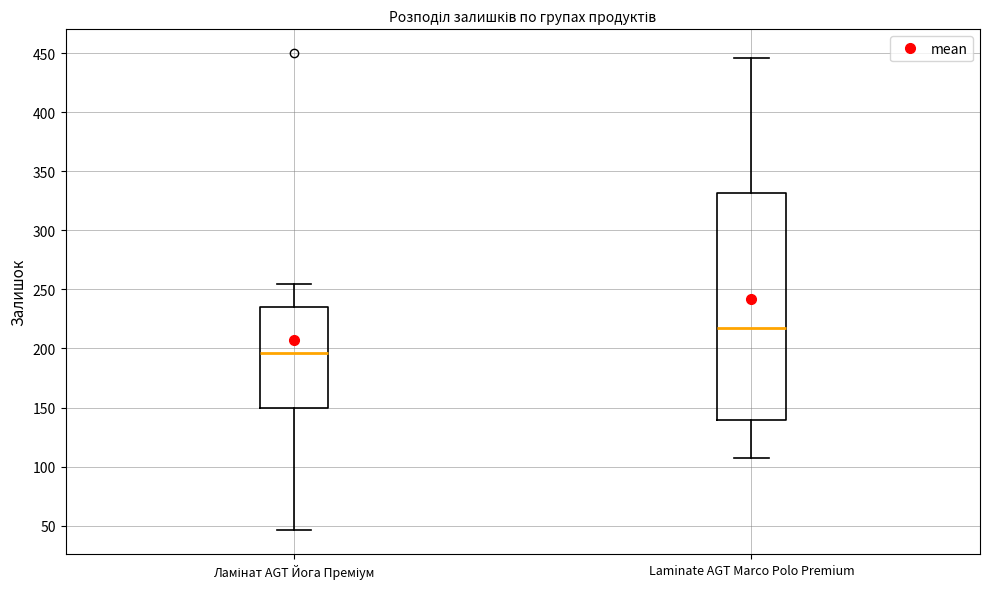

Which box is the tallest, from its lower edge to its upper edge?

Laminate AGT Marco Polo Premium